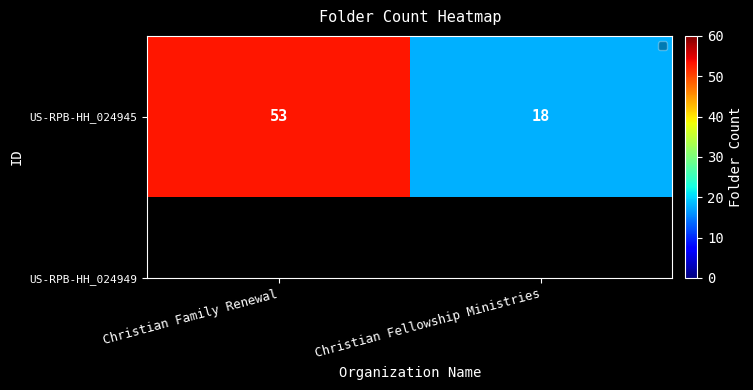

What is the change in value from Christian Family Renewal to Christian Fellowship Ministries?

-35